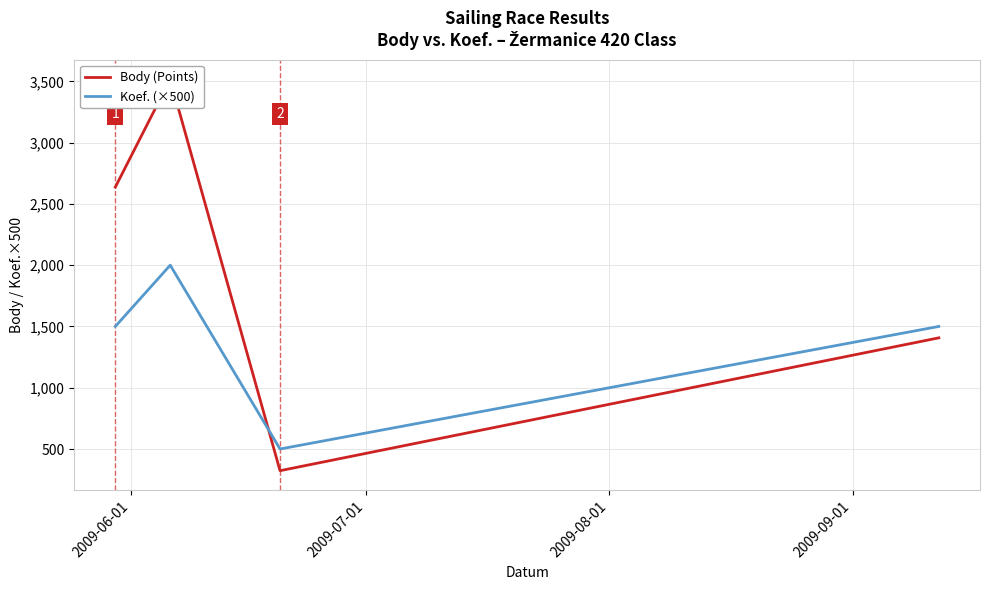

What is the highest value of the Koef. (×500) series?

2000